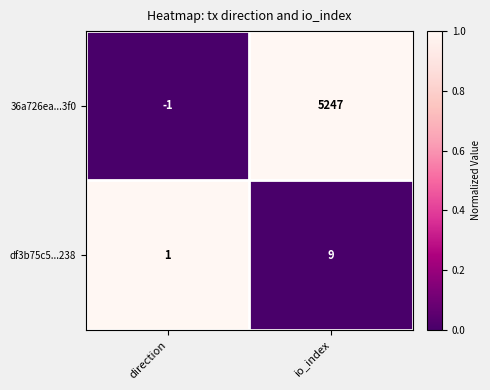

How many distinct data groups are displayed?

2